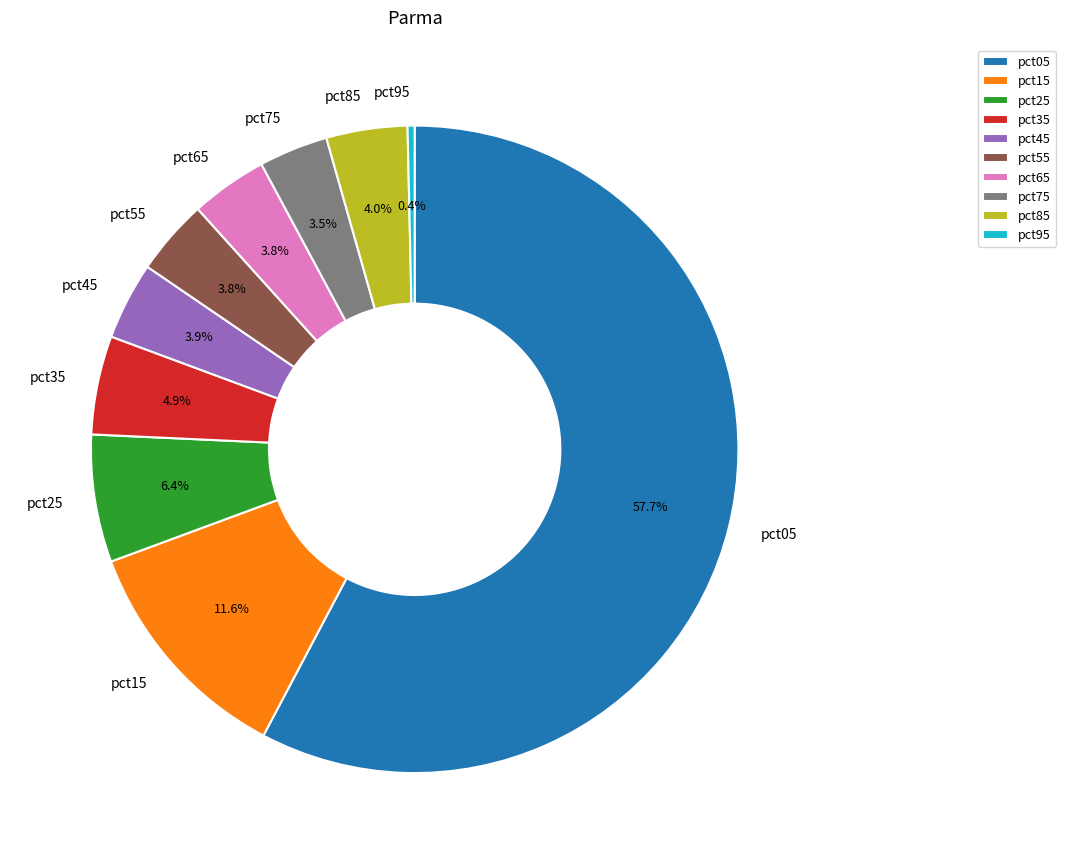

What is the largest slice in the pie chart?

pct05